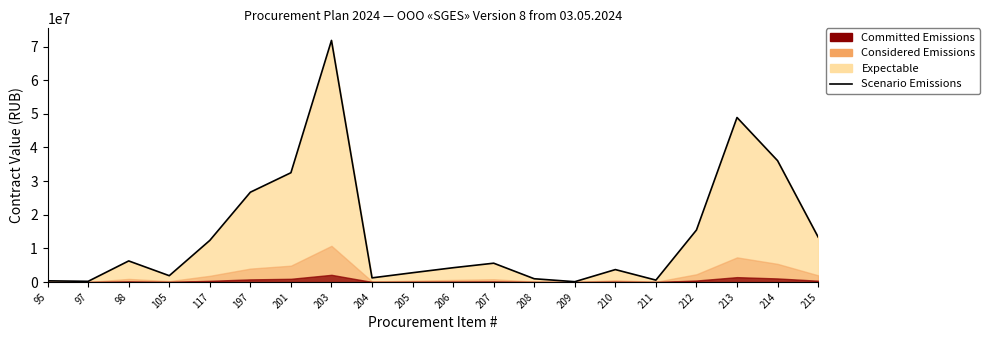

What is the value of the 4th point from the left?

1898836.0